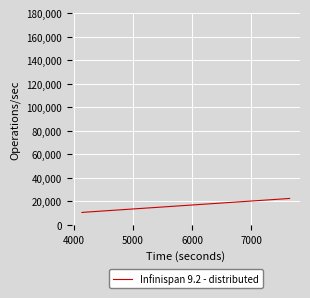

What is the greatest value displayed?

22543